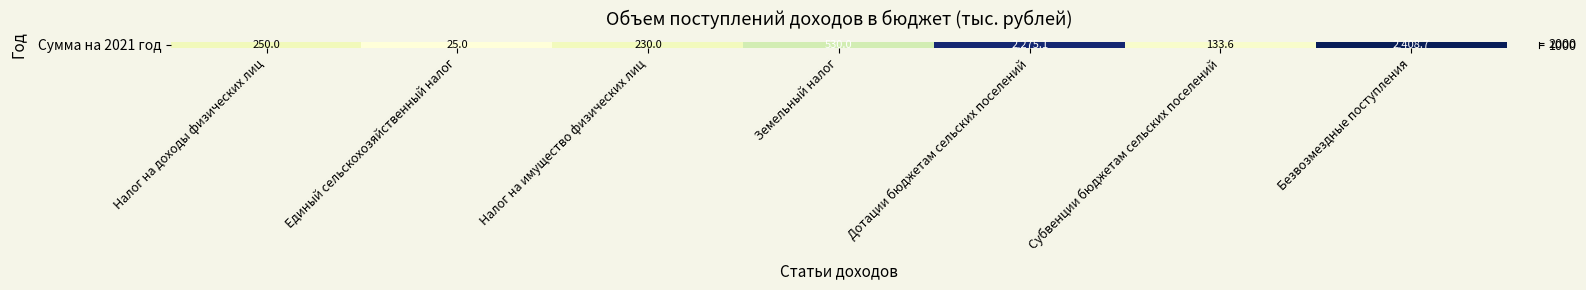

Is it true that the value at Безвозмездные поступления is 3460.4?

False